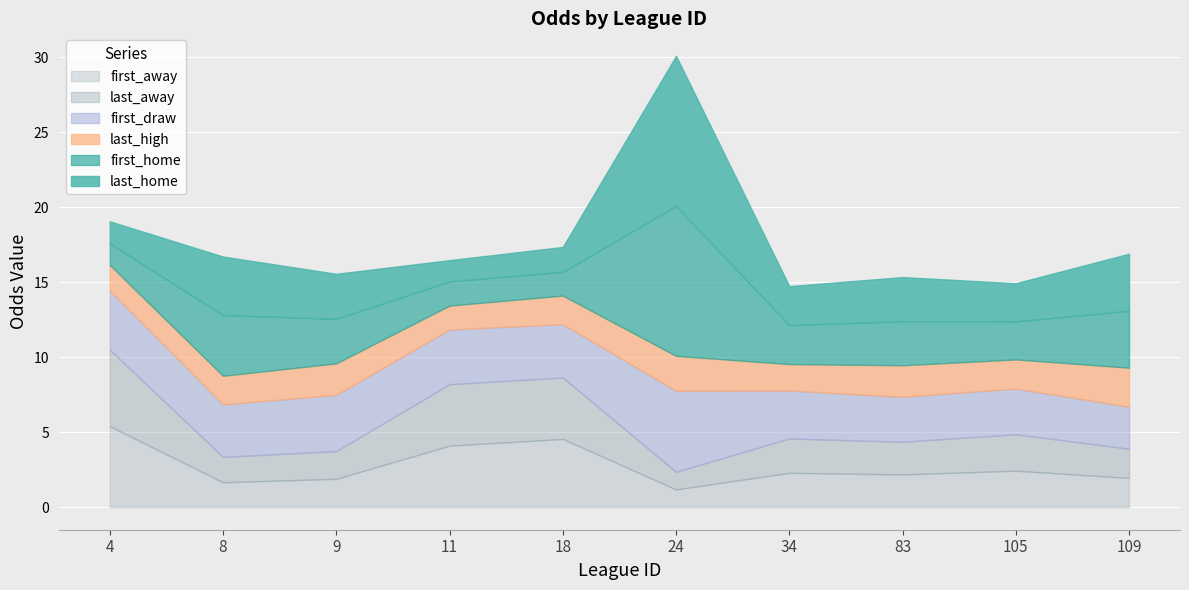

How many lines are shown in the chart?

6